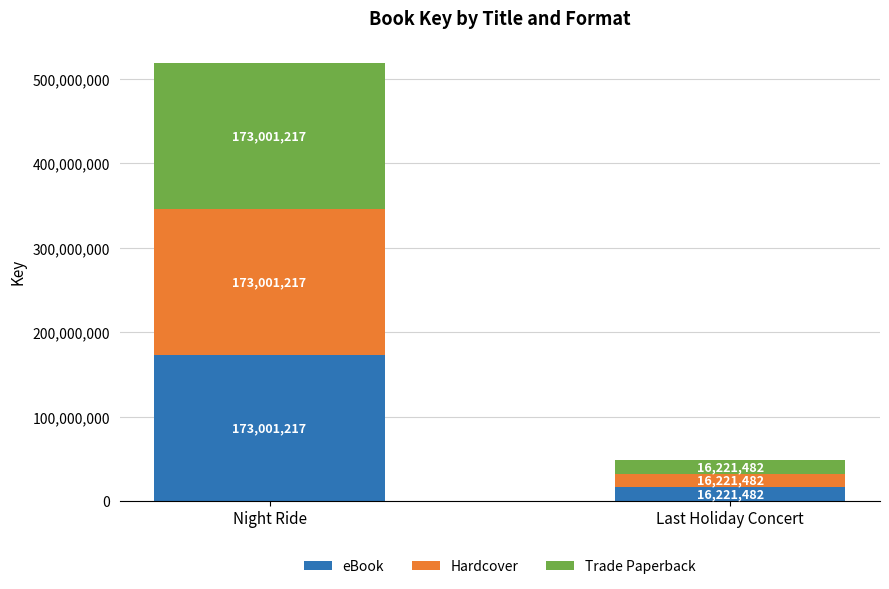

What is the highest value of the eBook series?

173001217